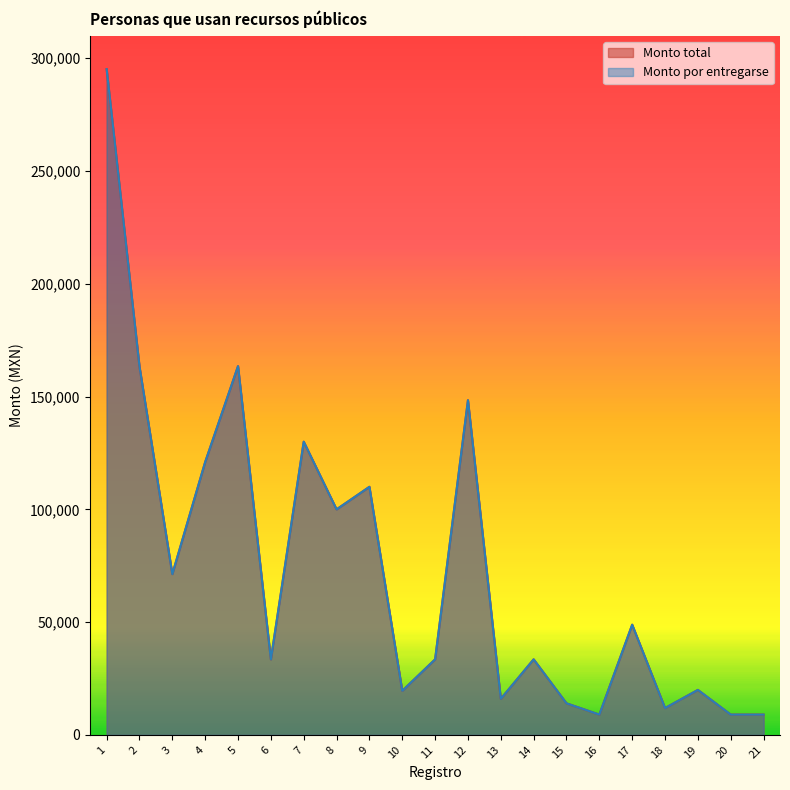

Between 7 and 20, which is larger?

7